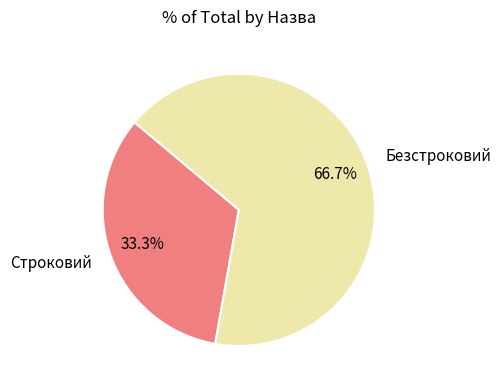

What is the ratio of the value at Безстроковий to the value at Строковий?

2.0